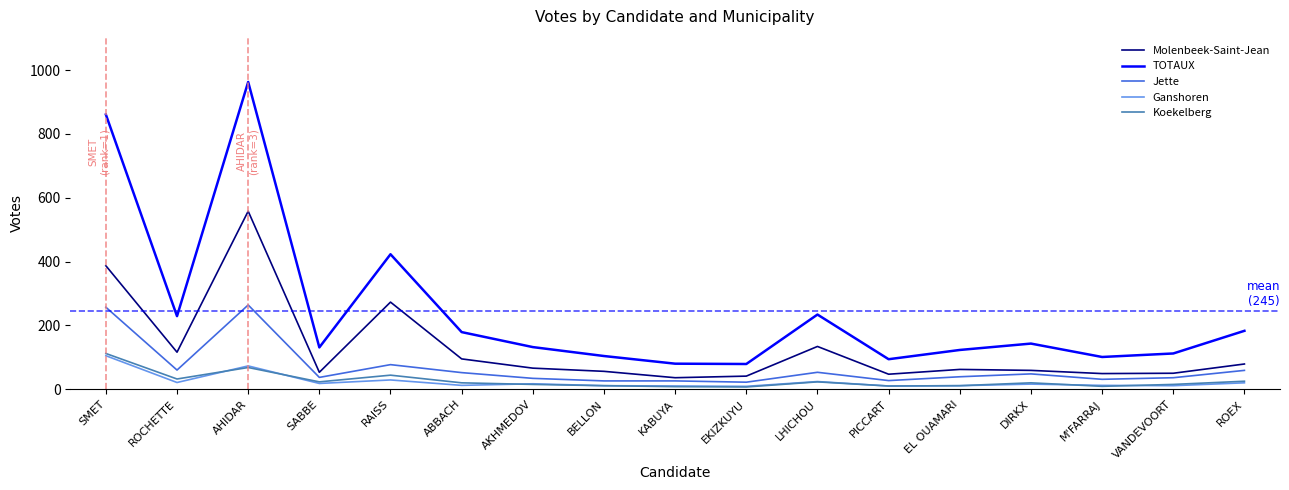

At which category does Ganshoren reach its first local peak?

AHIDAR